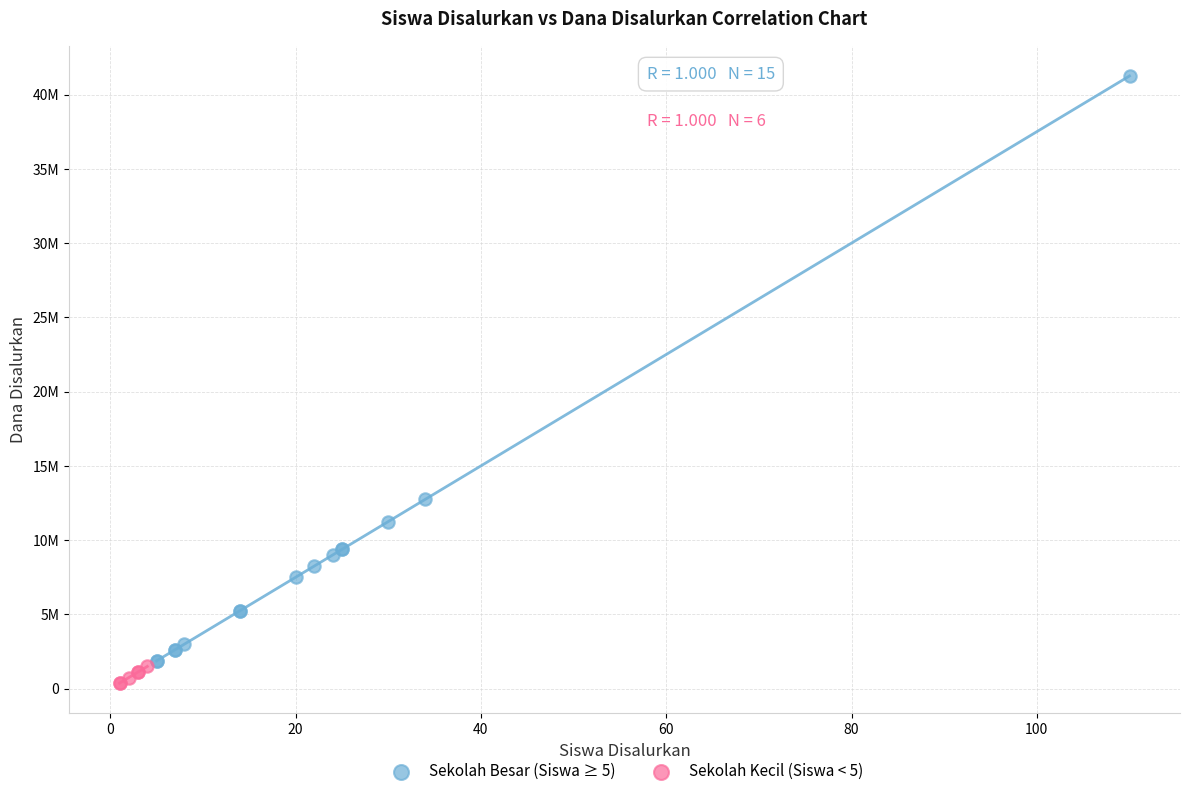

Which series has the widest spread of Y values?

Sekolah Besar (Siswa ≥ 5)